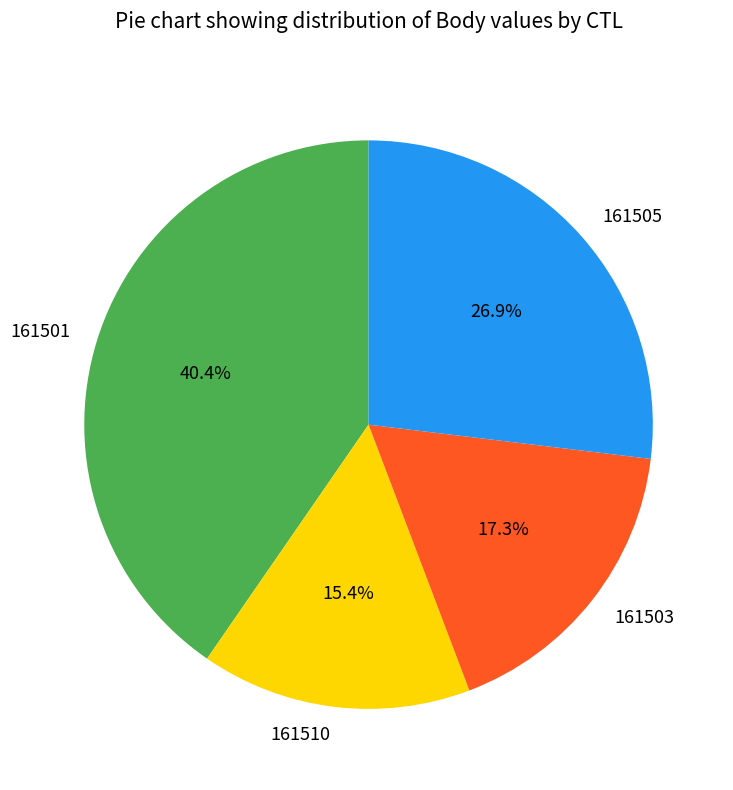

The 161501 slice represents 40% of the pie. True or false?

True